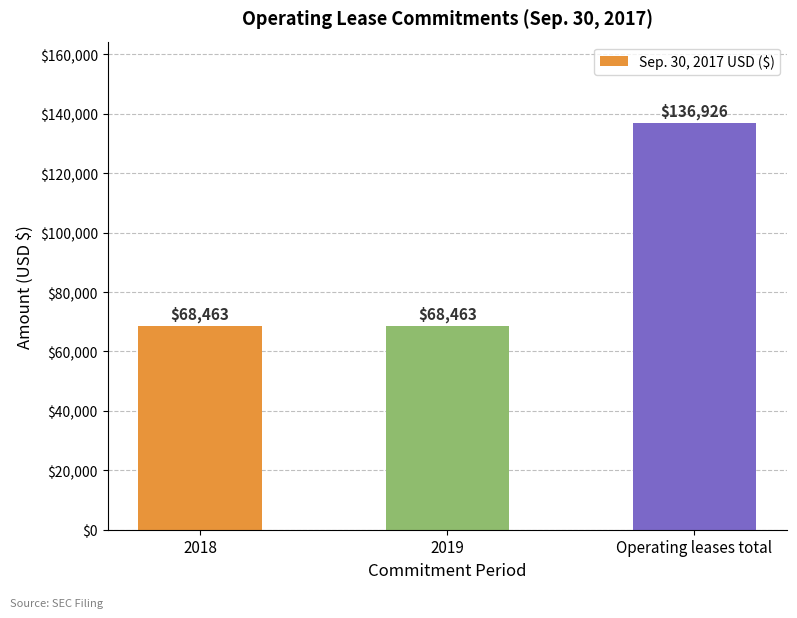

Is it true that the value at 2019 is 68463?

True